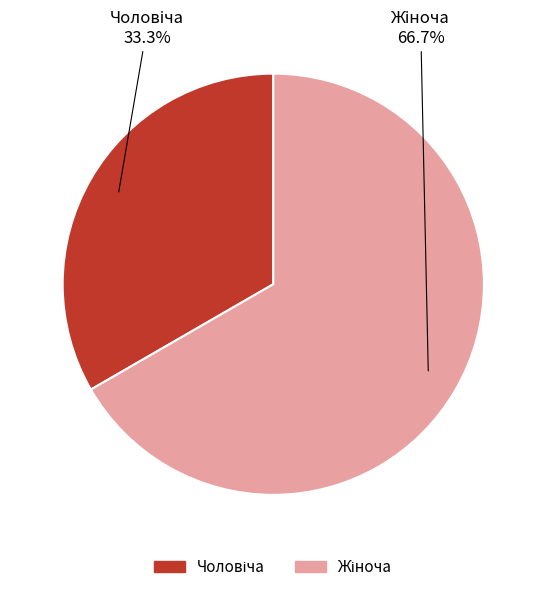

Does any single category account for the majority?

Yes